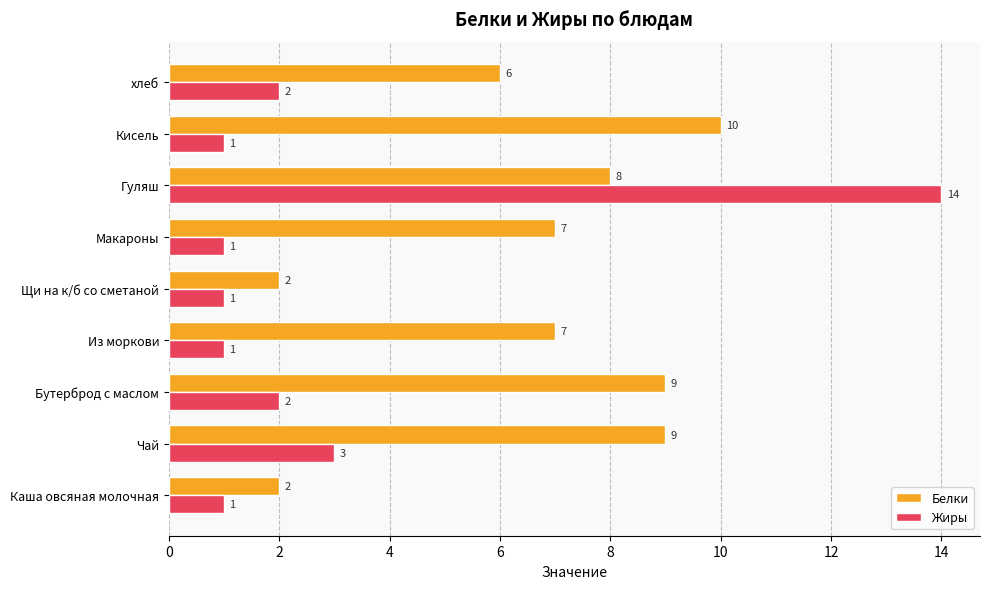

Is it true that Жиры equals 22 at Гуляш?

False